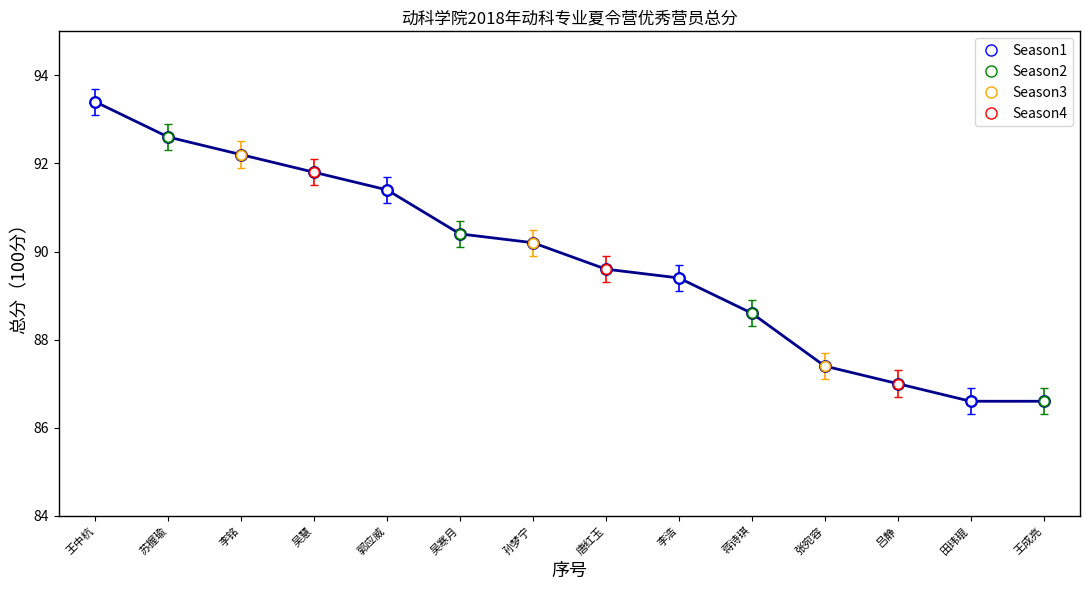

What is the change in value from 王中杭 to 苏握瑜?

-0.8